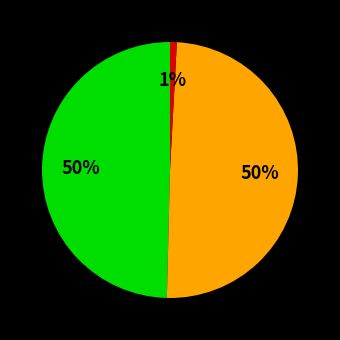

Does any single category account for the majority?

No